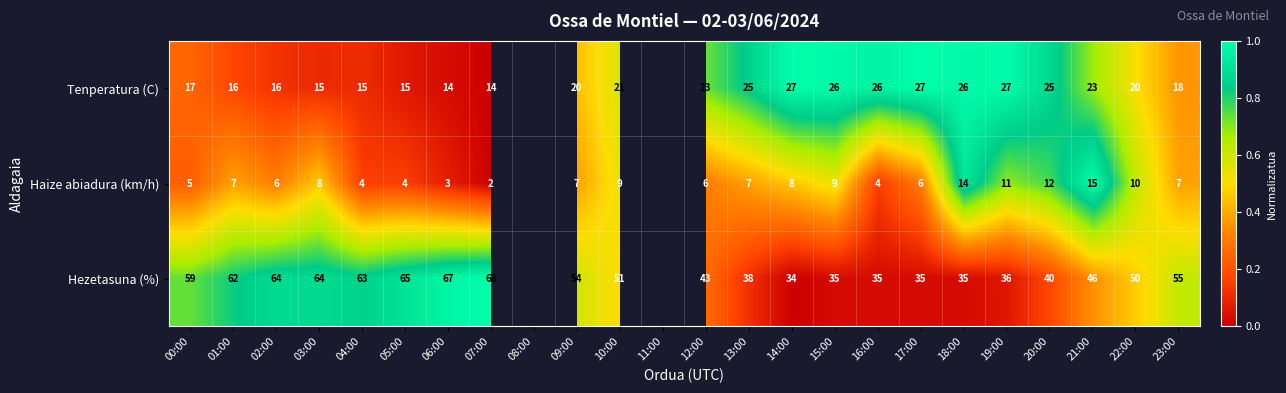

At 01:00, list the series in order from largest to smallest.

Hezetasuna (%), Tenperatura (C), Haize abiadura (km/h)